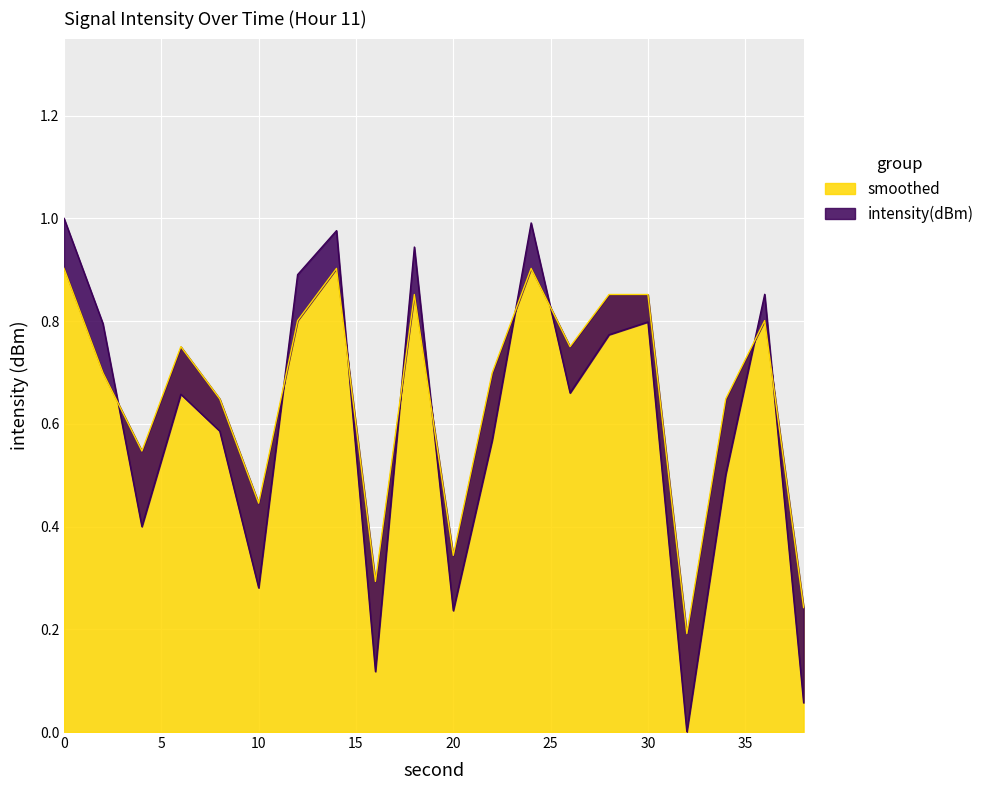

What are all the series names shown in the legend?

intensity(dBm), smoothed